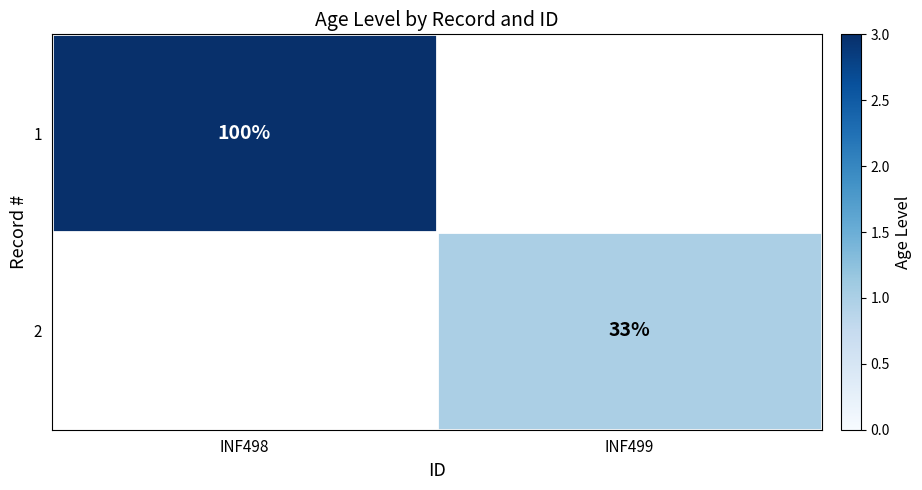

Is the value of 2 at INF499 greater than the value of 1 at INF498?

No